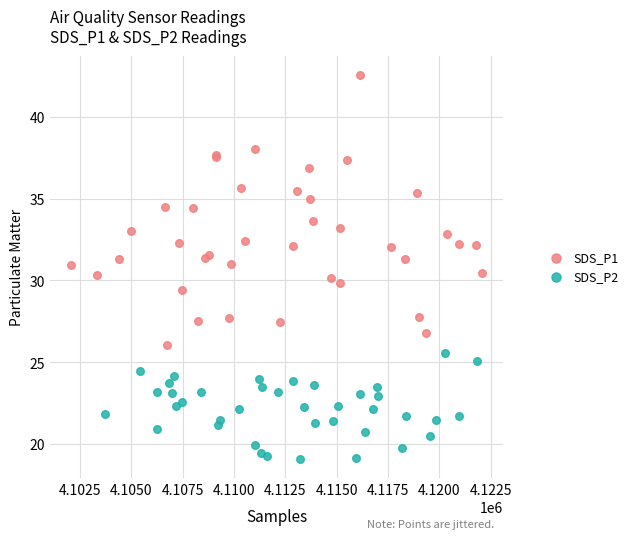

Which series reaches the minimum Y coordinate?

SDS_P2